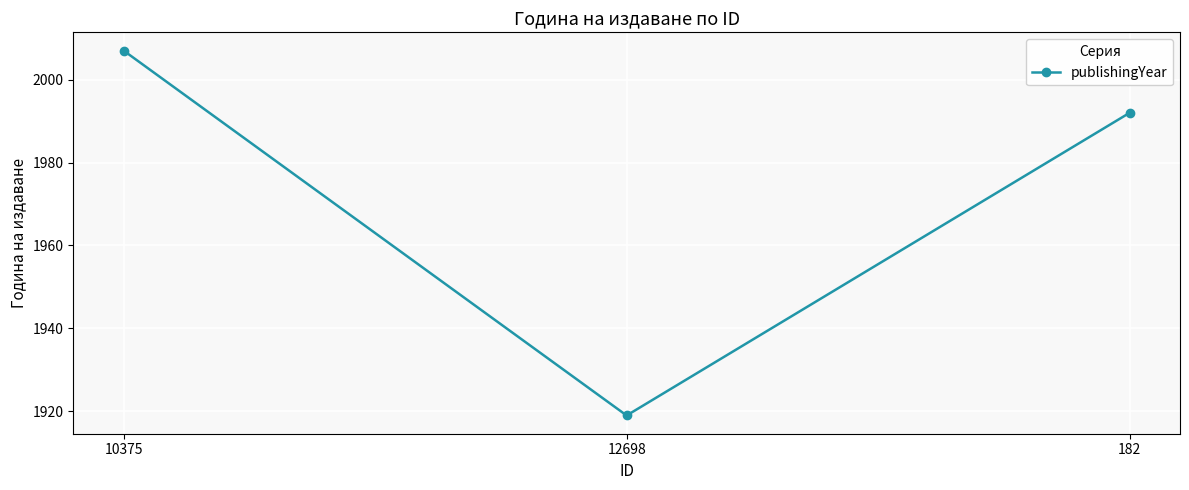

How many values are below 1992?

1